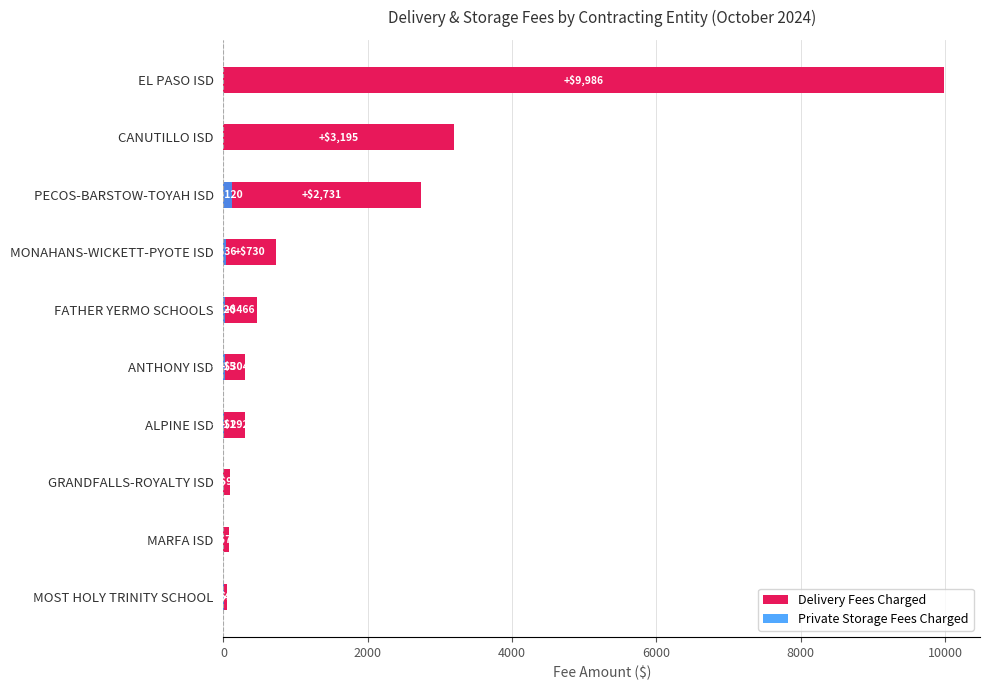

True or false: Delivery Fees Charged has a value of 802.0 at FATHER YERMO SCHOOLS.

False